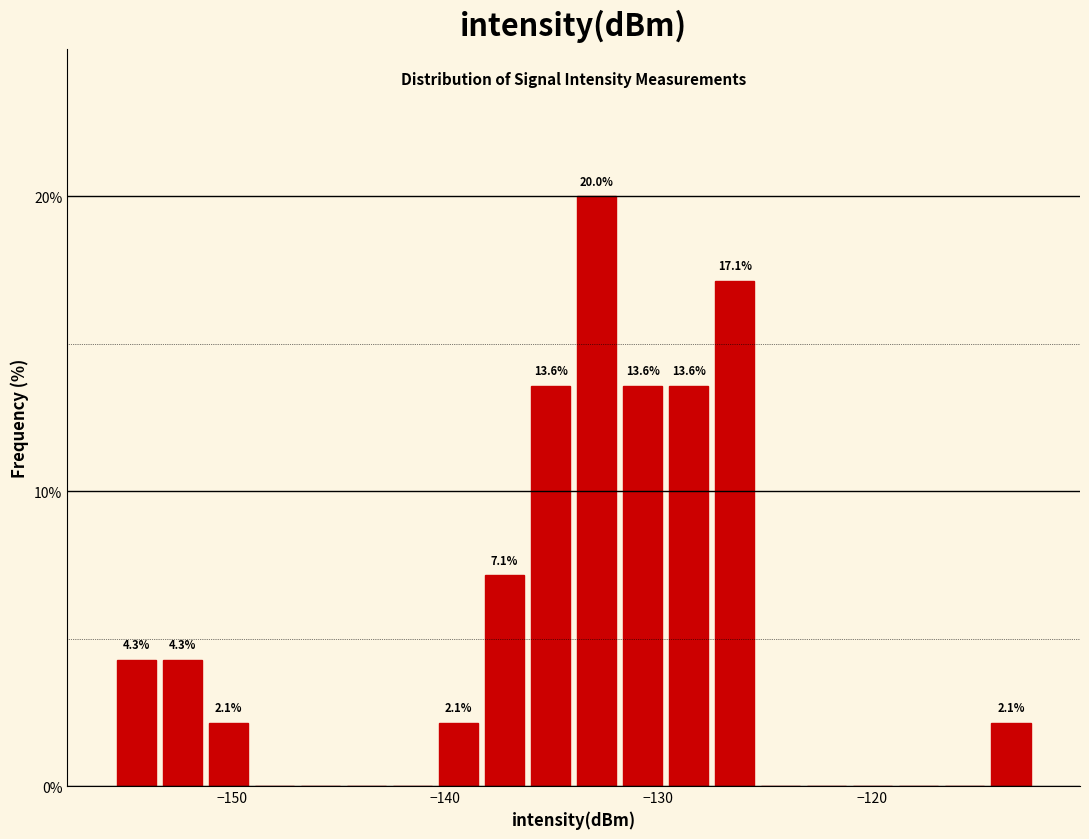

Read against the x-axis, roughly where is the centre of the tallest bar?

-133